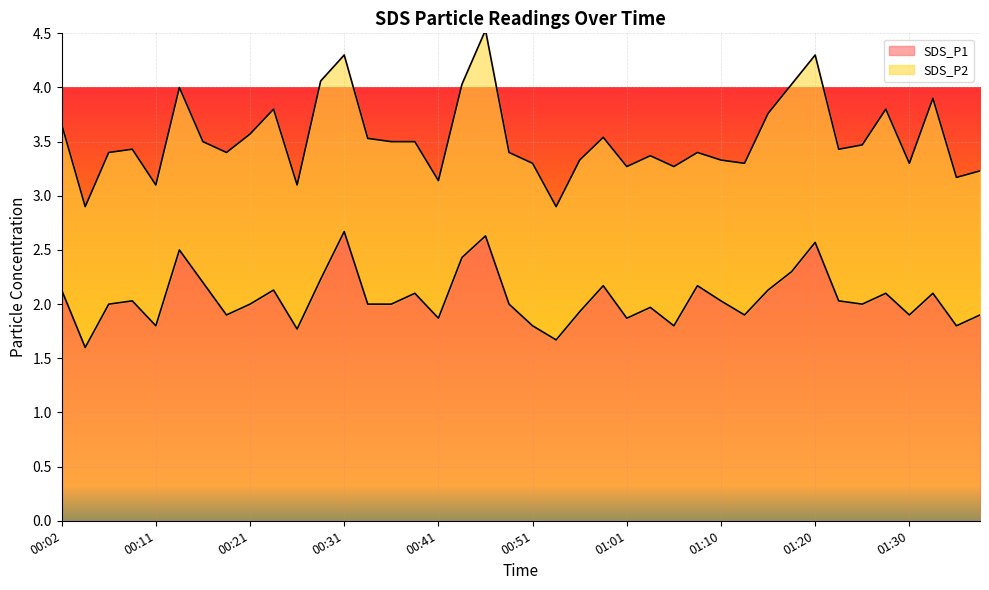

Which has a higher value, 00:41 or 00:14?

00:14